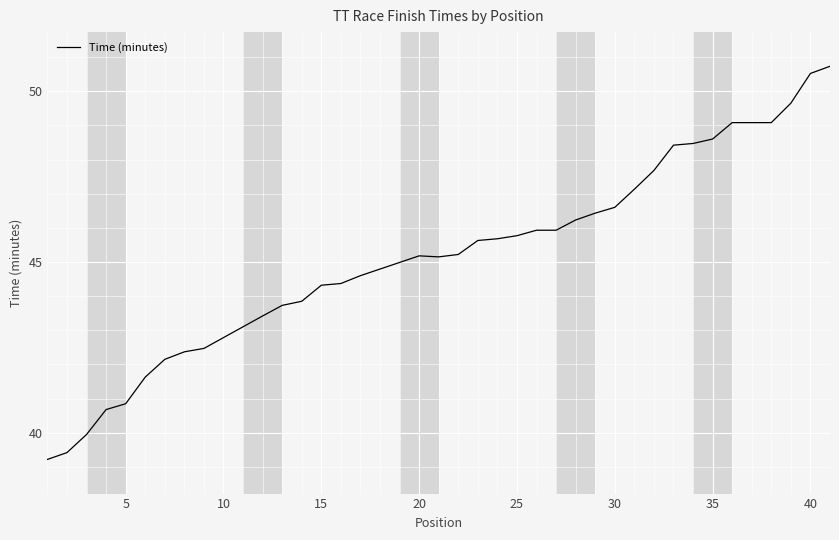

What is the greatest value displayed?

50.7